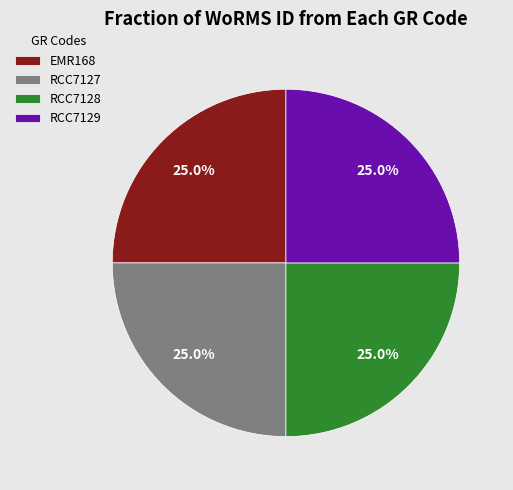

Does any single category account for the majority?

No